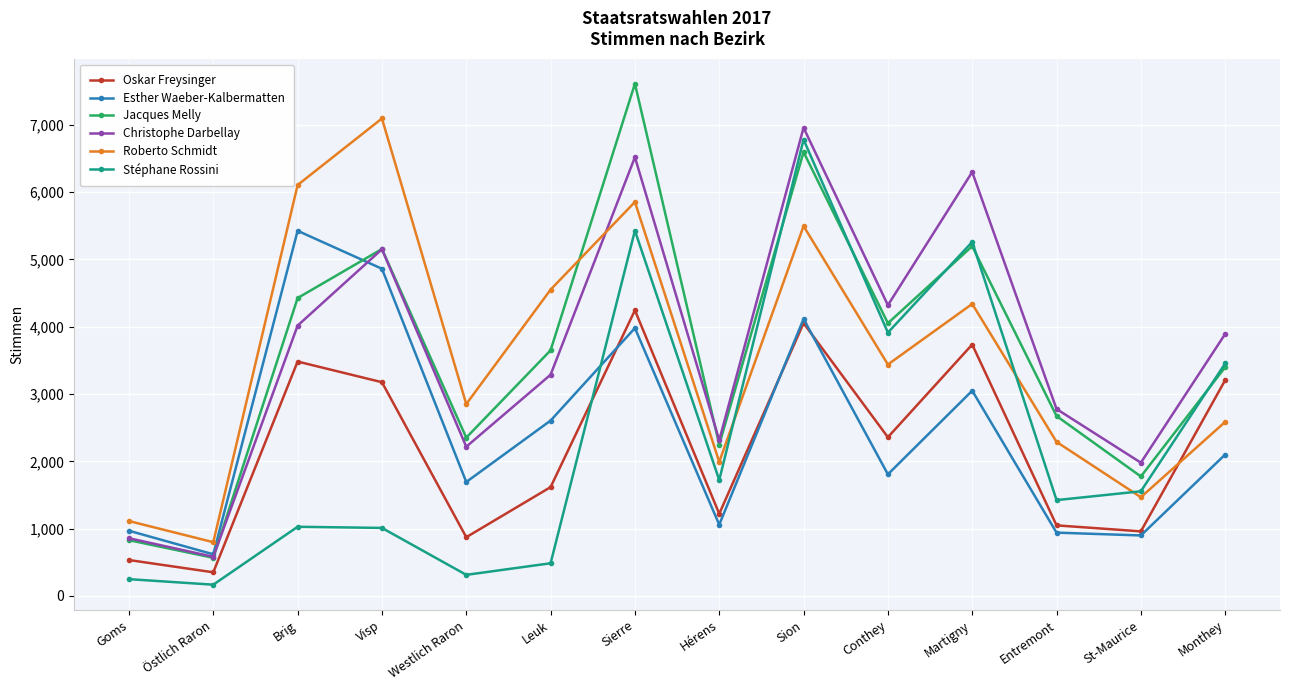

What is the lowest value of the Christophe Darbellay series?

582